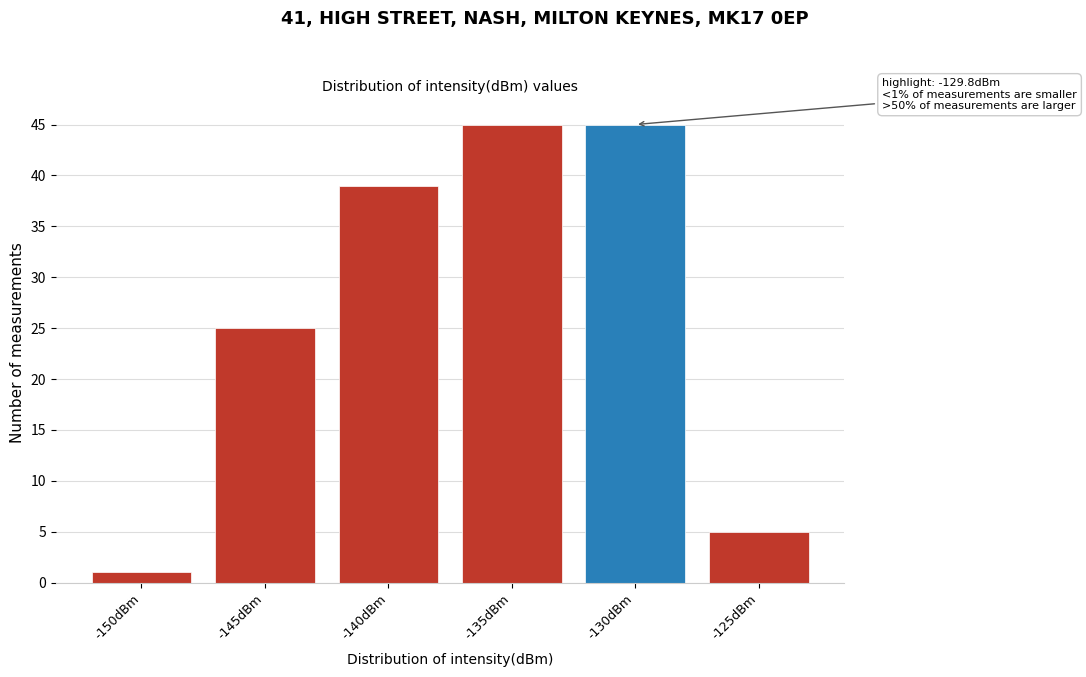

Reading left to right, transcribe all the data shown in this chart.

1	25	39	45	45	5